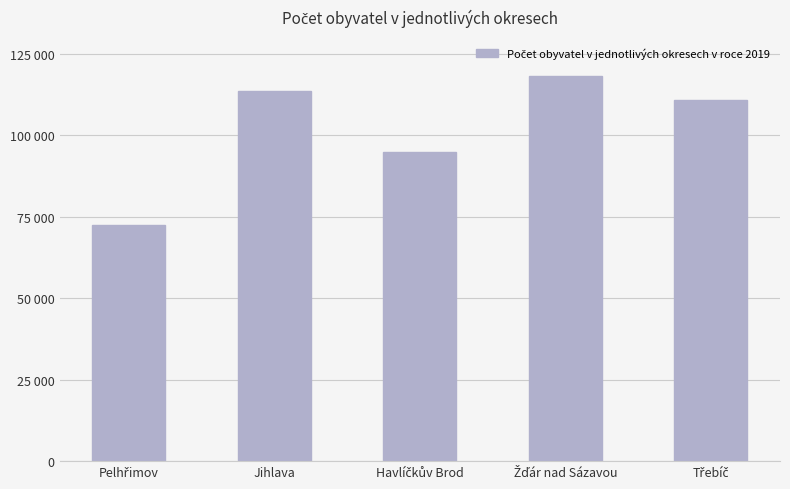

Reading left to right, what are all the values shown in this chart?

Pelhřimov=72302	Jihlava=113628	Havlíčkův Brod=94915	Žďár nad Sázavou=118158	Třebíč=110810